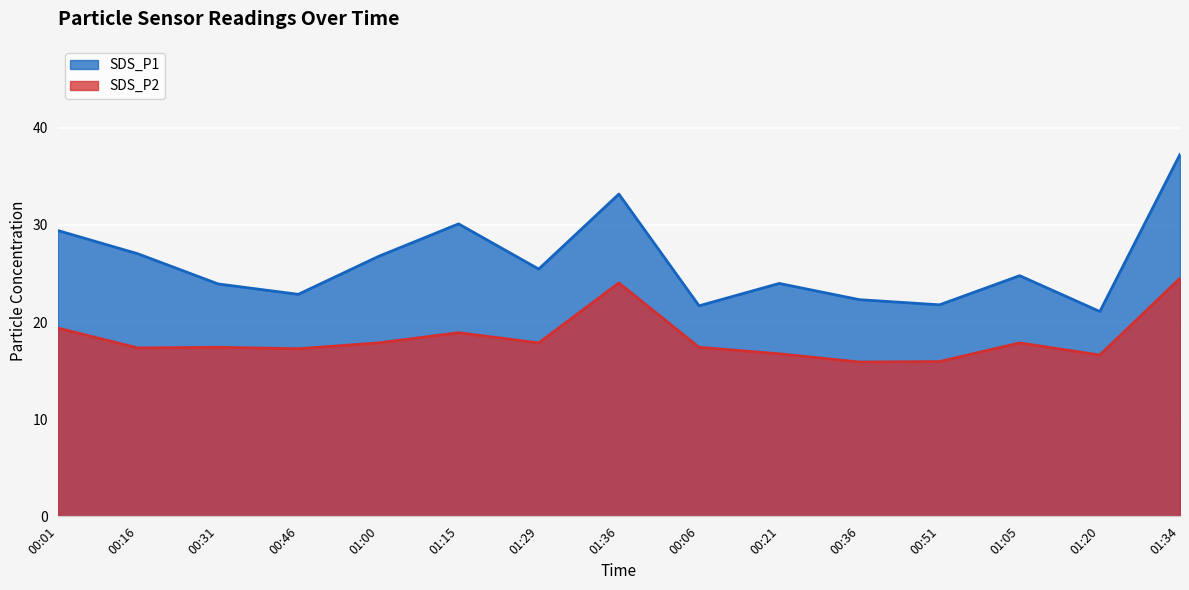

Reading left to right, list all the values displayed in this chart.

SDS_P1: 00:01=29.4	00:16=27.0	00:31=23.9	00:46=22.9	01:00=26.8	01:15=30.1	01:29=25.4	01:36=33.2	00:06=21.7	00:21=24.0	00:36=22.3	00:51=21.8	01:05=24.8	01:20=21.1	01:34=37.2
SDS_P2: 00:01=19.4	00:16=17.3	00:31=17.4	00:46=17.2	01:00=17.9	01:15=18.9	01:29=17.9	01:36=24.0	00:06=17.4	00:21=16.7	00:36=15.9	00:51=15.9	01:05=17.9	01:20=16.6	01:34=24.5